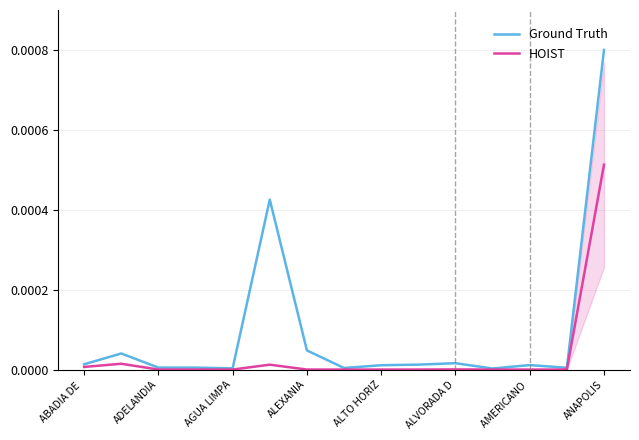

The Ground Truth series shows 0.0 at ADELANDIA. True or false?

False